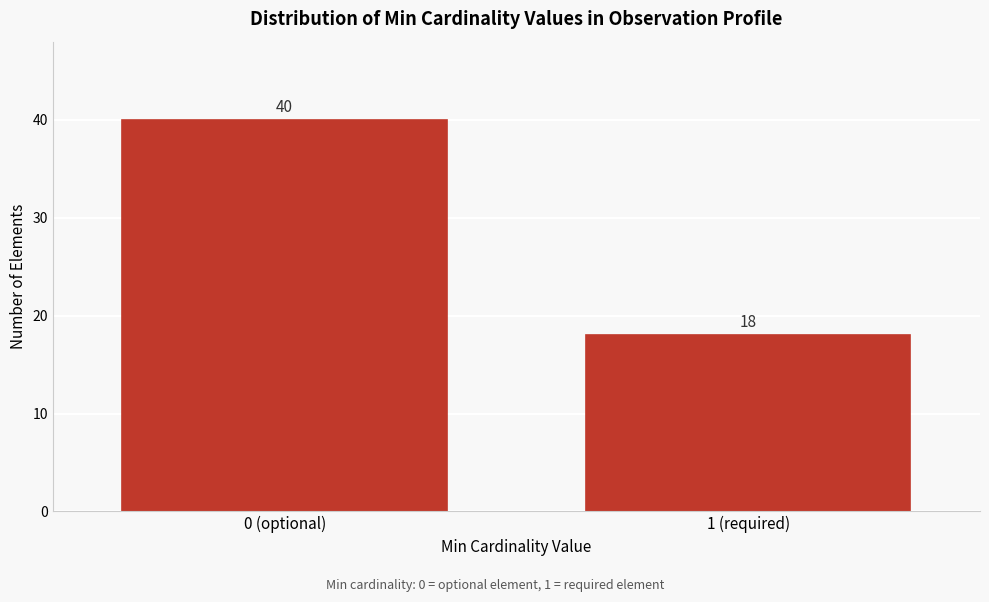

Reading left to right, transcribe all the data shown in this chart.

0 (optional)=40	1 (required)=18